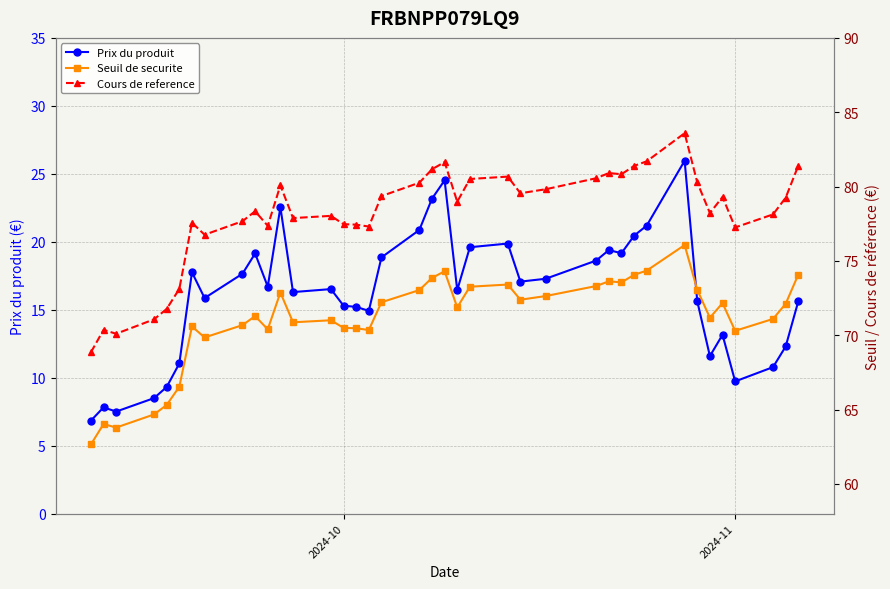

True or false: Prix du produit has more than 1 interior local peaks.

True